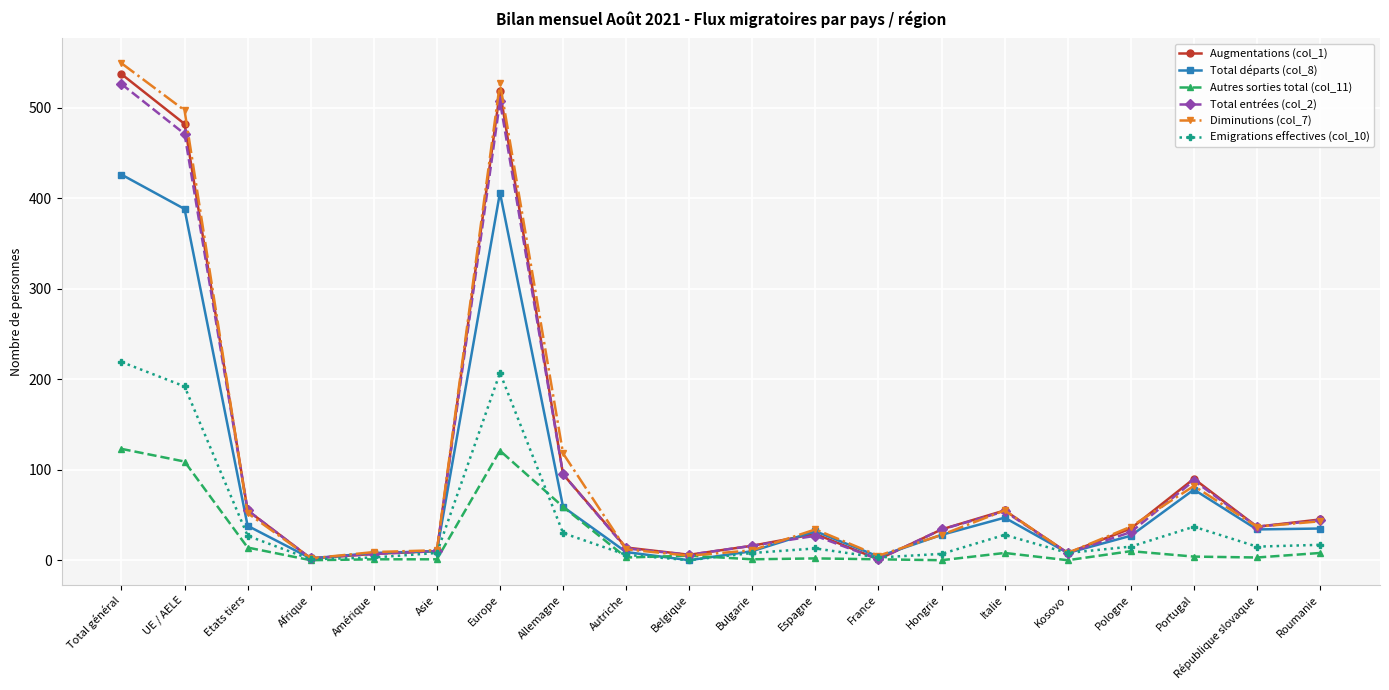

At how many categories does at least one series exceed 223?

3